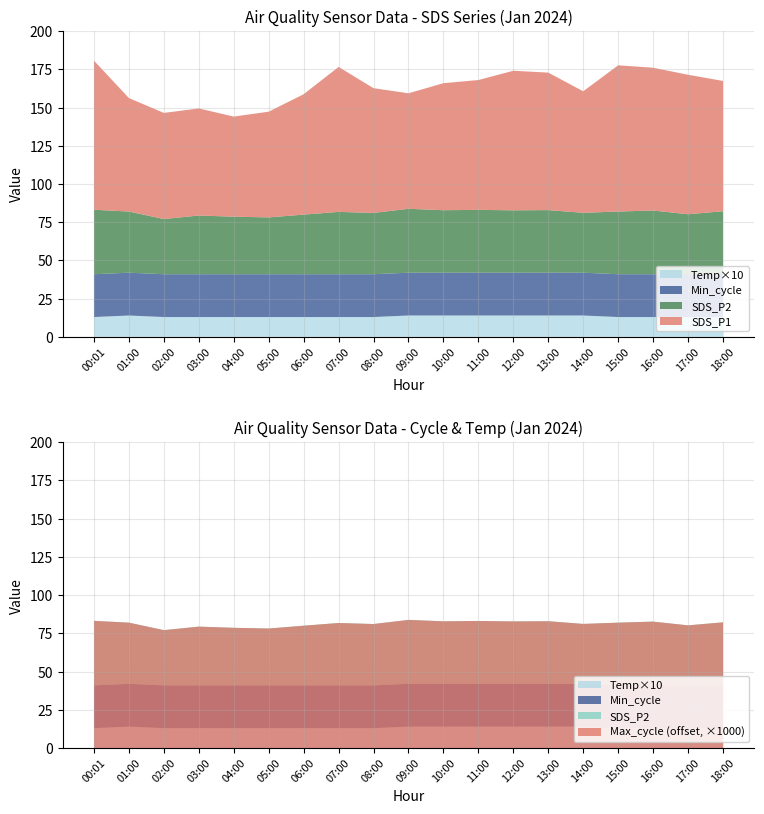

Reading left to right, what are all the values shown in this chart?

SDS_P1: 97.5	74.2	69.4	70.0	65.5	69.1	78.7	94.8	81.6	75.5	83.1	84.9	91.3	89.9	79.5	95.6	93.4	91.2	85.2
SDS_P2: 42.2	40.0	36.1	38.4	37.6	37.2	39.0	40.8	40.1	41.8	40.9	41.1	40.8	40.9	39.2	41.0	41.7	39.2	41.2
Temp: 1.3	1.4	1.3	1.3	1.3	1.3	1.3	1.3	1.3	1.4	1.4	1.4	1.4	1.4	1.4	1.3	1.3	1.3	1.3
Min_cycle: 28.0	28.0	28.0	28.0	28.0	28.0	28.0	28.0	28.0	28.0	28.0	28.0	28.0	28.0	28.0	28.0	28.0	28.0	28.0
Max_cycle: 20777.0	20466.0	20460.0	20512.0	20881.0	20437.0	20495.0	20481.0	20460.0	20478.0	20566.0	20455.0	20487.0	20488.0	20456.0	20520.0	20459.0	20459.0	20929.0